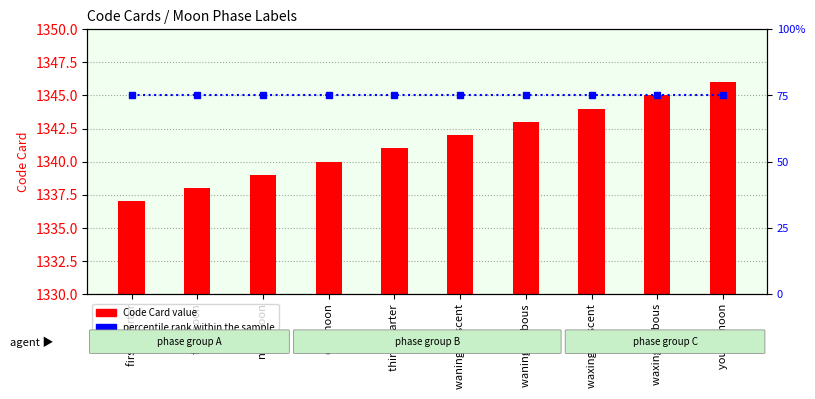

How many data points does each series have?

10